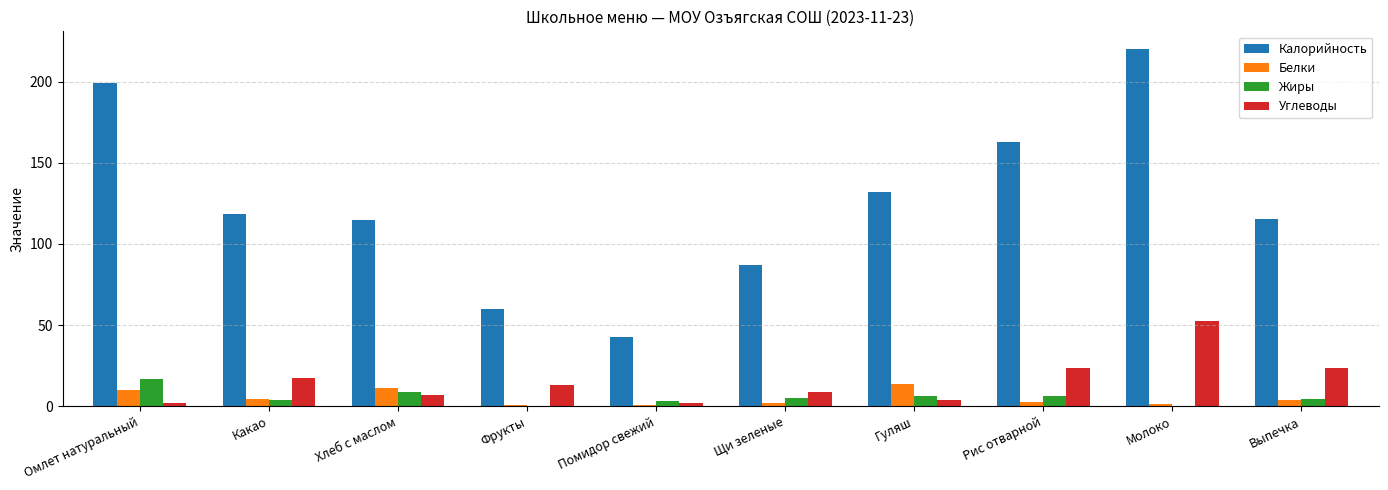

Which series changed the most between Щи зеленые and Выпечка?

Калорийность